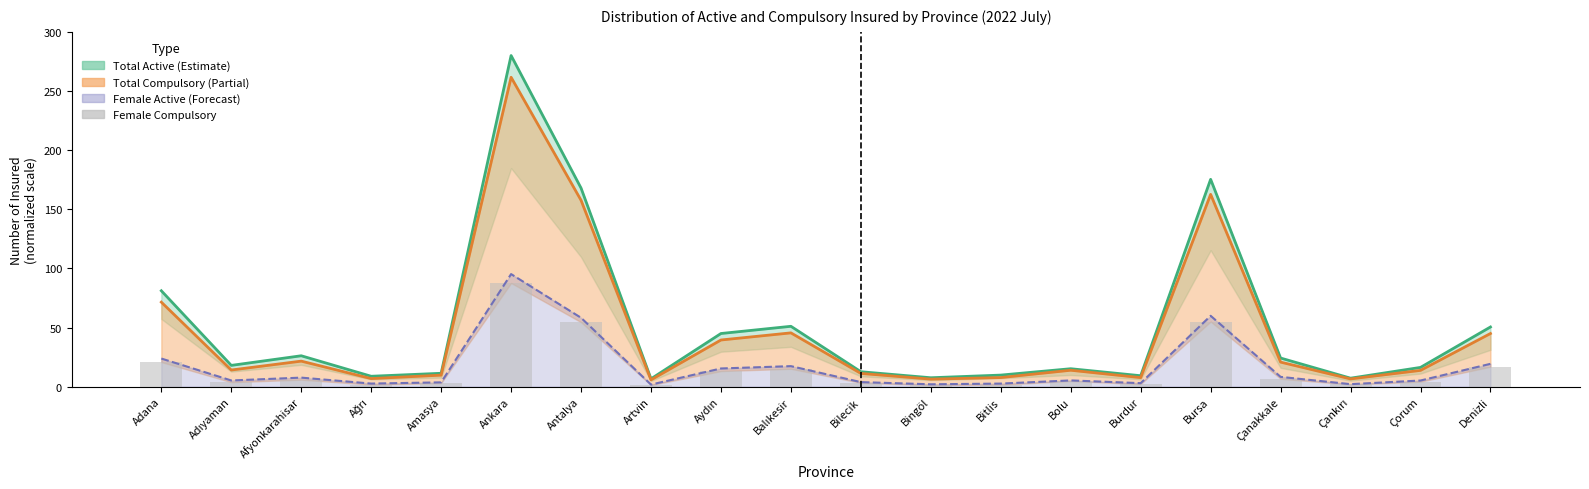

The chart shows a value of 2.0 at Bingöl. True or false?

False